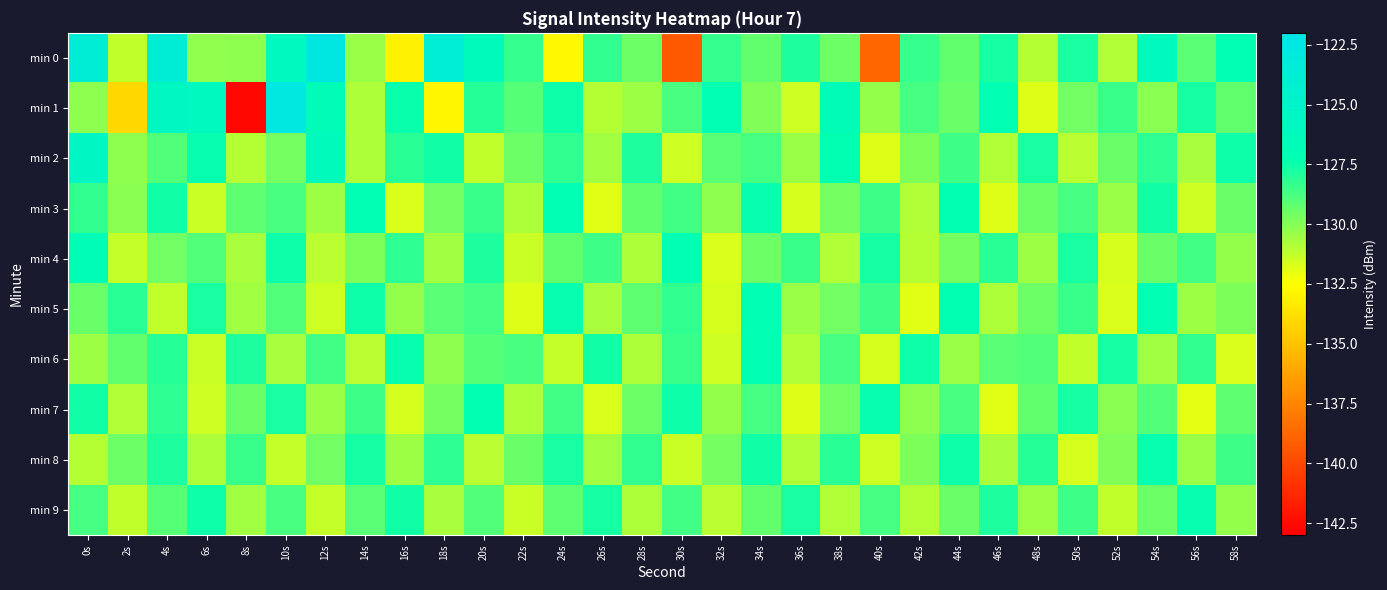

Reading left to right, transcribe all the data shown in this chart.

min 0: 0s=-123.7	2s=-131.3	4s=-123.7	6s=-130.2	8s=-130.1	10s=-126.0	12s=-122.4	14s=-130.4	16s=-133.0	18s=-123.9	20s=-126.3	22s=-128.3	24s=-132.8	26s=-128.2	28s=-129.5	30s=-139.3	32s=-128.4	34s=-129.2	36s=-127.8	38s=-129.5	40s=-138.8	42s=-128.3	44s=-129.3	46s=-127.7	48s=-130.9	50s=-127.8	52s=-130.9	54s=-126.3	56s=-129.1	58s=-127.1
min 1: 0s=-130.2	2s=-134.1	4s=-125.8	6s=-126.1	8s=-142.7	10s=-122.7	12s=-126.7	14s=-130.8	16s=-127.5	18s=-132.9	20s=-128.0	22s=-129.0	24s=-127.5	26s=-131.0	28s=-130.5	30s=-128.8	32s=-127.2	34s=-129.9	36s=-131.5	38s=-126.8	40s=-130.3	42s=-128.7	44s=-129.4	46s=-127.1	48s=-131.8	50s=-129.6	52s=-128.4	54s=-130.1	56s=-127.7	58s=-129.3
min 2: 0s=-125.5	2s=-130.2	4s=-128.9	6s=-127.4	8s=-131.0	10s=-129.7	12s=-126.3	14s=-130.8	16s=-128.1	18s=-127.6	20s=-131.2	22s=-129.5	24s=-128.3	26s=-130.6	28s=-127.9	30s=-131.5	32s=-129.1	34s=-128.7	36s=-130.4	38s=-127.3	40s=-131.8	42s=-129.8	44s=-128.5	46s=-130.9	48s=-127.8	50s=-131.1	52s=-129.4	54s=-128.2	56s=-130.7	58s=-127.5
min 3: 0s=-128.3	2s=-130.1	4s=-127.6	6s=-131.4	8s=-129.2	10s=-128.8	12s=-130.5	14s=-127.2	16s=-131.7	18s=-129.6	20s=-128.4	22s=-130.8	24s=-127.1	26s=-131.9	28s=-129.3	30s=-128.6	32s=-130.2	34s=-127.4	36s=-131.6	38s=-129.7	40s=-128.5	42s=-130.9	44s=-127.3	46s=-131.8	48s=-129.5	50s=-128.7	52s=-130.4	54s=-127.6	56s=-131.5	58s=-129.4
min 4: 0s=-127.0	2s=-131.3	4s=-129.6	6s=-128.9	8s=-130.7	10s=-127.5	12s=-131.1	14s=-129.8	16s=-128.2	18s=-130.6	20s=-127.9	22s=-131.4	24s=-129.3	26s=-128.5	28s=-130.8	30s=-127.2	32s=-131.7	34s=-129.5	36s=-128.4	38s=-130.9	40s=-127.7	42s=-131.0	44s=-129.7	46s=-128.1	48s=-130.5	50s=-127.8	52s=-131.6	54s=-129.4	56s=-128.6	58s=-130.3
min 5: 0s=-129.4	2s=-128.1	4s=-131.2	6s=-127.8	8s=-130.6	10s=-128.9	12s=-131.5	14s=-127.5	16s=-130.3	18s=-129.1	20s=-128.7	22s=-131.8	24s=-127.4	26s=-130.7	28s=-129.2	30s=-128.3	32s=-131.6	34s=-127.1	36s=-130.4	38s=-129.6	40s=-128.5	42s=-131.9	44s=-127.3	46s=-130.8	48s=-129.5	50s=-128.4	52s=-131.7	54s=-127.2	56s=-130.5	58s=-129.8
min 6: 0s=-130.5	2s=-129.3	4s=-128.0	6s=-131.4	8s=-127.9	10s=-130.7	12s=-128.6	14s=-131.1	16s=-127.4	18s=-130.2	20s=-129.0	22s=-128.8	24s=-131.3	26s=-127.6	28s=-130.8	30s=-128.4	32s=-131.5	34s=-127.2	36s=-130.9	38s=-128.7	40s=-131.6	42s=-127.5	44s=-130.4	46s=-129.1	48s=-128.9	50s=-131.2	52s=-127.7	54s=-130.6	56s=-128.3	58s=-131.7
min 7: 0s=-127.6	2s=-130.9	4s=-128.2	6s=-131.5	8s=-129.4	10s=-127.8	12s=-130.4	14s=-128.5	16s=-131.6	18s=-129.7	20s=-127.3	22s=-130.8	24s=-128.6	26s=-131.7	28s=-129.5	30s=-127.5	32s=-130.3	34s=-128.7	36s=-131.8	38s=-129.6	40s=-127.4	42s=-130.2	44s=-128.8	46s=-131.9	48s=-129.3	50s=-127.7	52s=-130.1	54s=-128.9	56s=-132.0	58s=-129.2
min 8: 0s=-131.0	2s=-129.5	4s=-127.9	6s=-130.8	8s=-128.4	10s=-131.3	12s=-129.6	14s=-127.7	16s=-130.5	18s=-128.2	20s=-131.1	22s=-129.4	24s=-127.8	26s=-130.6	28s=-128.3	30s=-131.4	32s=-129.7	34s=-127.6	36s=-130.9	38s=-128.1	40s=-131.5	42s=-129.8	44s=-127.5	46s=-130.7	48s=-128.0	50s=-131.6	52s=-129.9	54s=-127.4	56s=-130.4	58s=-128.5
min 9: 0s=-128.7	2s=-131.2	4s=-129.0	6s=-127.5	8s=-130.6	10s=-128.8	12s=-131.3	14s=-129.1	16s=-127.6	18s=-130.7	20s=-128.9	22s=-131.4	24s=-129.2	26s=-127.7	28s=-130.8	30s=-128.6	32s=-131.1	34s=-129.3	36s=-127.8	38s=-130.9	40s=-128.7	42s=-131.0	44s=-129.4	46s=-127.9	48s=-130.5	50s=-128.5	52s=-131.2	54s=-129.5	56s=-127.4	58s=-130.3